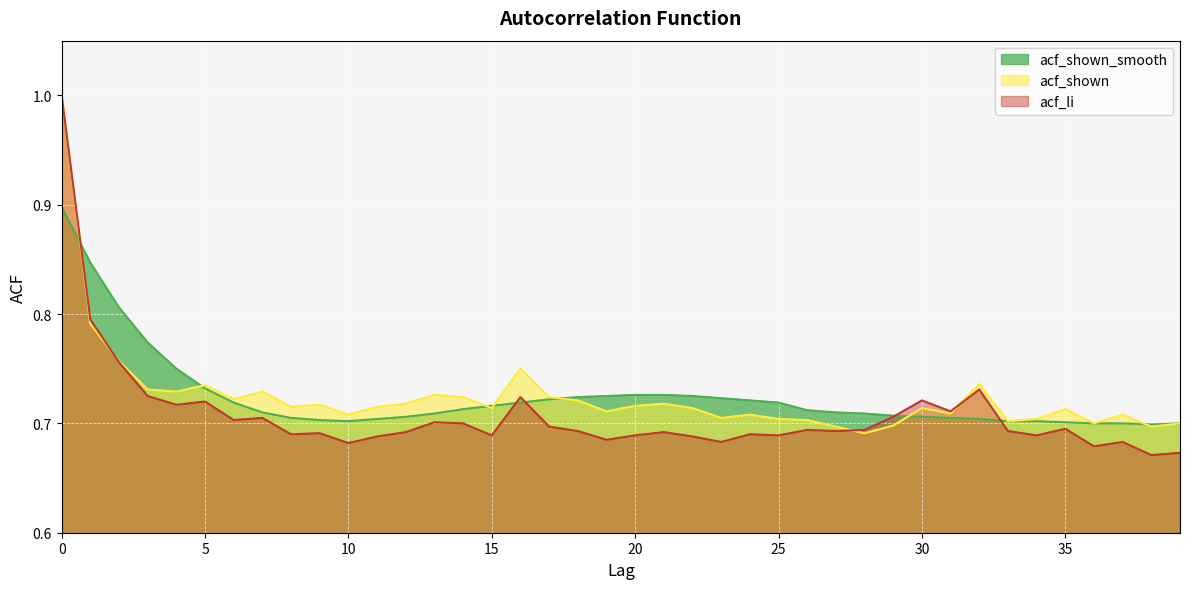

At 0, list the series in order from largest to smallest.

acf_shown, acf_li, acf_shown_smooth